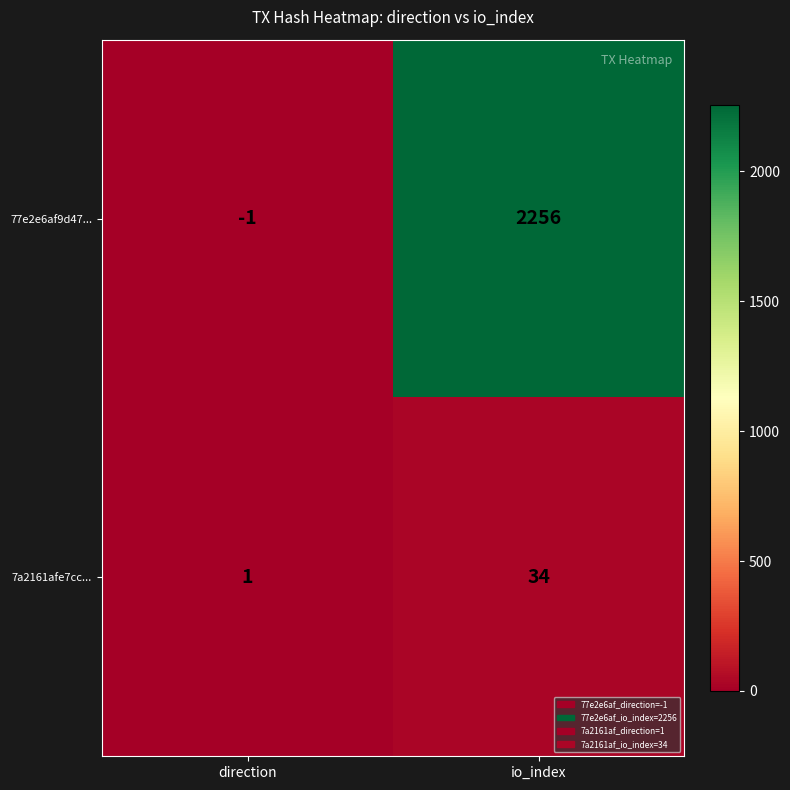

The 7a2161afe7cc... series shows 53 at io_index. True or false?

False